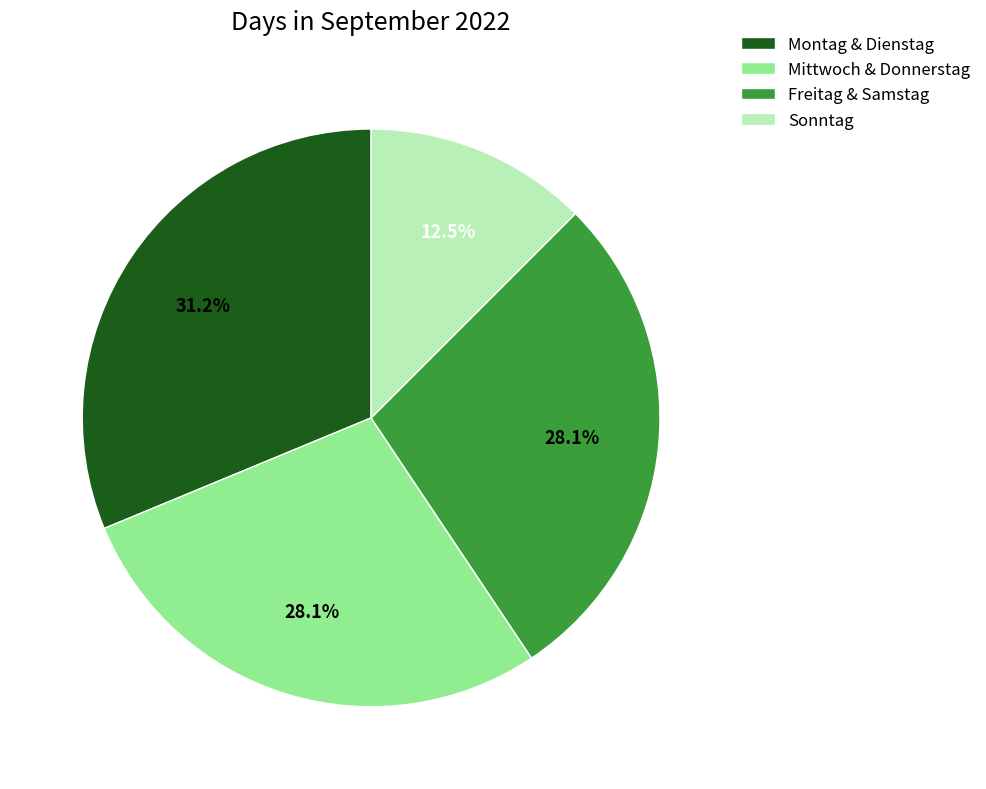

Which category has the smallest portion of the pie?

Sonntag